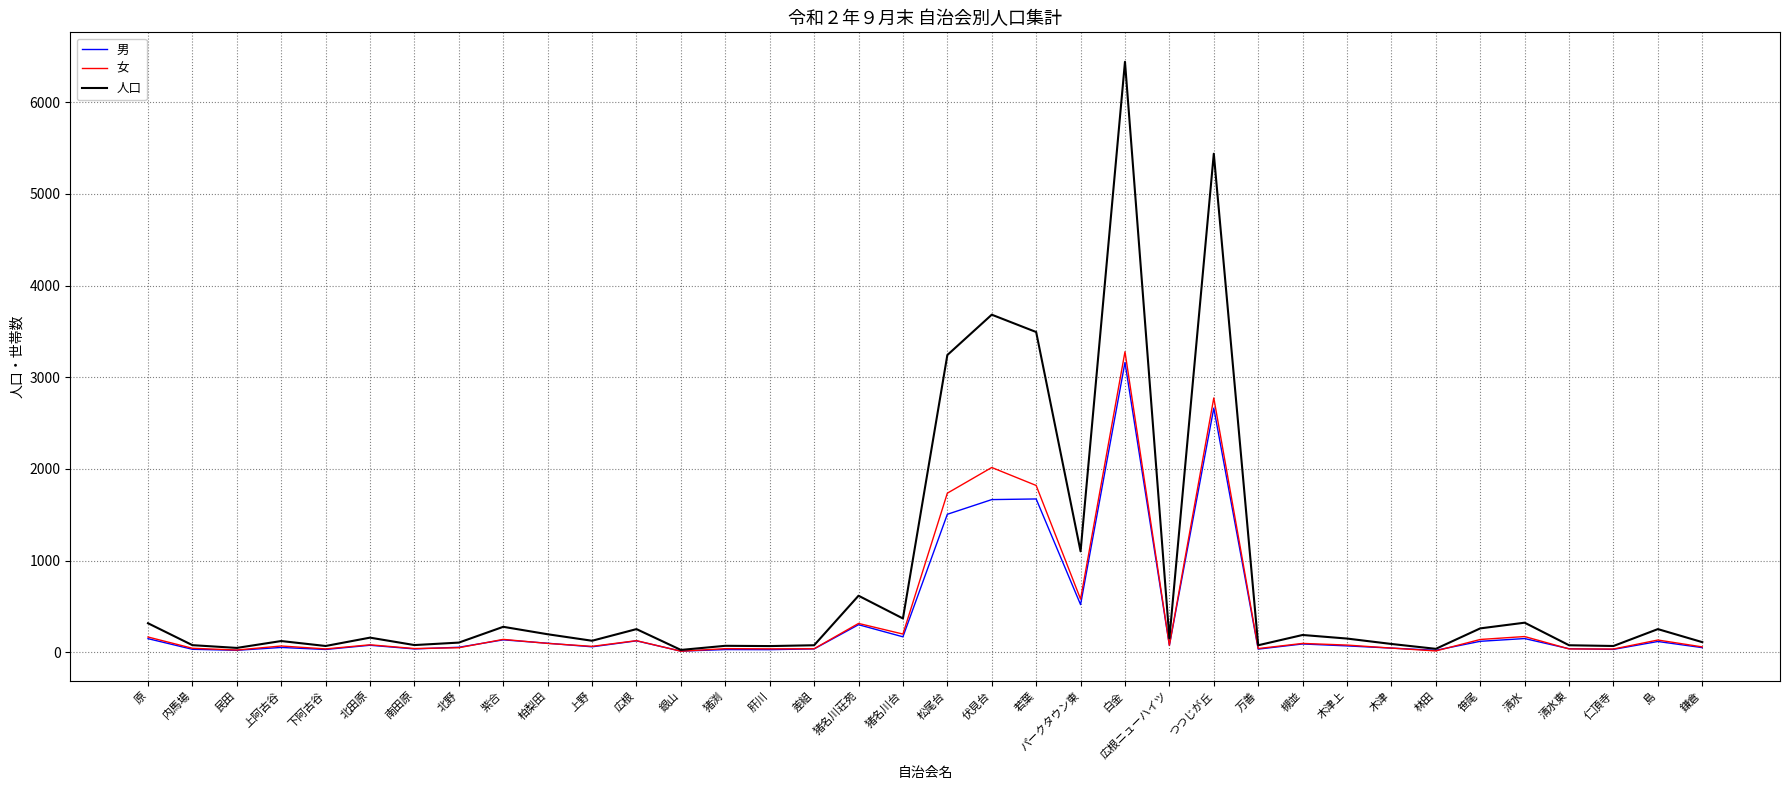

What is the greatest value displayed?

6439